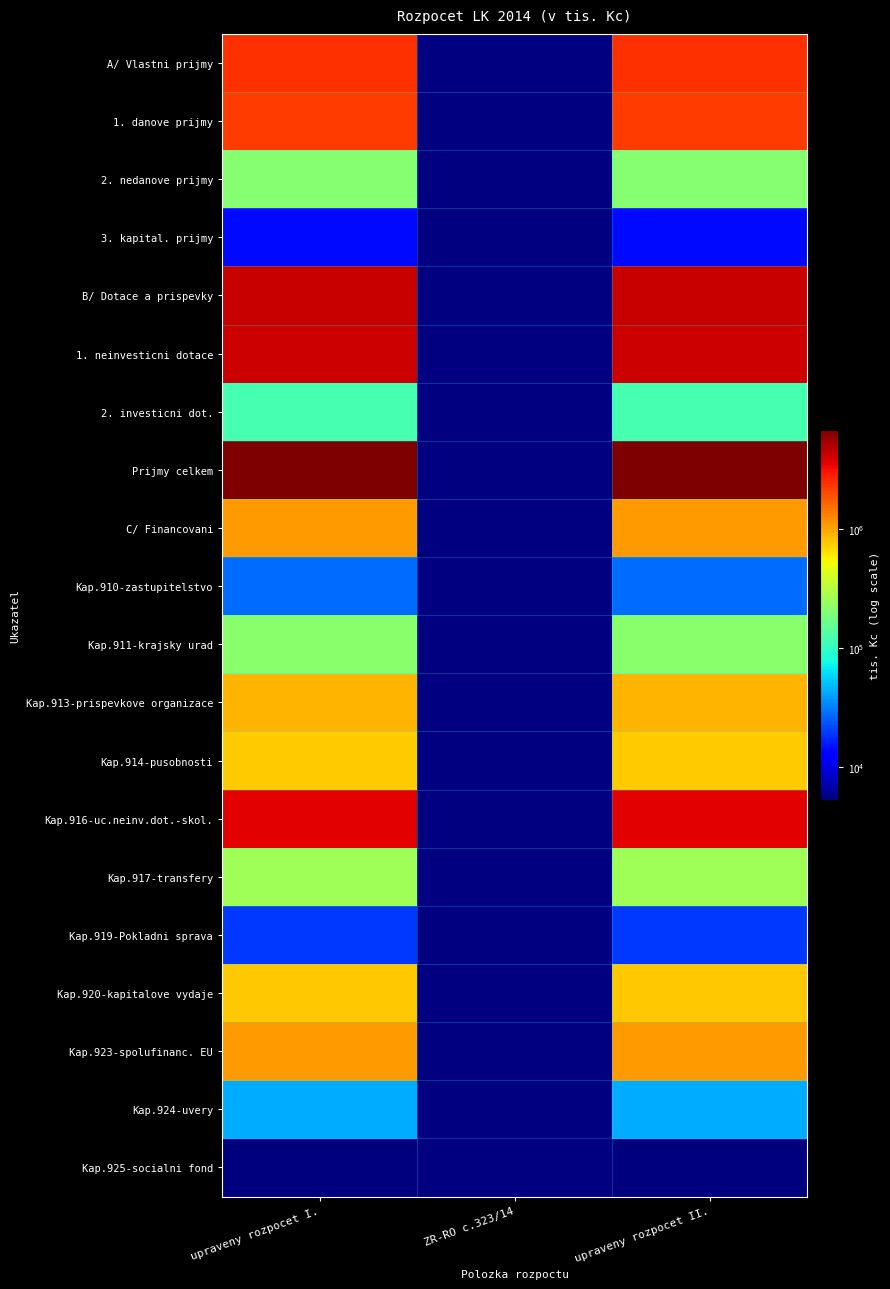

Which has a higher value, upraveny rozpocet I. or ZR-RO c.323/14?

upraveny rozpocet I.